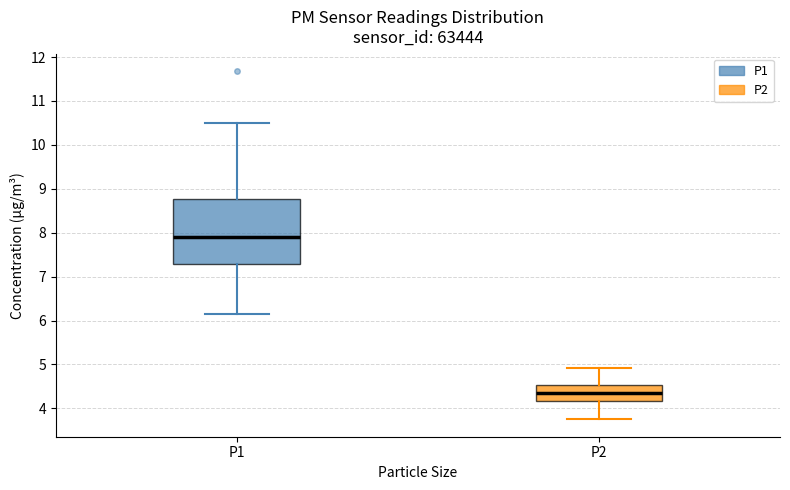

Where does the median line of the box for P1 sit on the y-axis? The values are not printed on the chart, so give them approximately, as read against the axis.

7.9